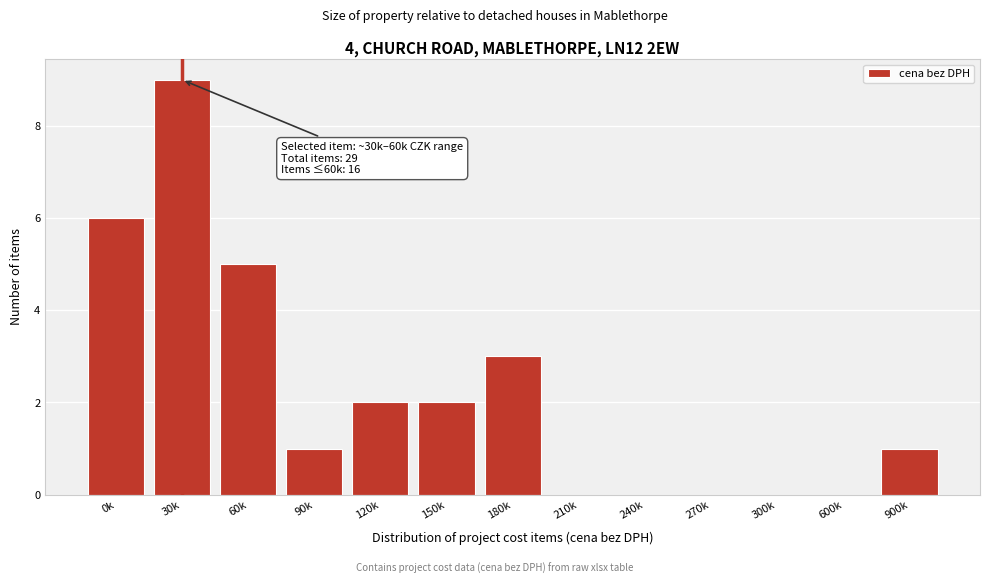

Reading left to right, what are all the values shown in this chart?

0k=6	30k=9	60k=5	90k=1	120k=2	150k=2	180k=3	210k=0	240k=0	270k=0	300k=0	600k=0	900k=1